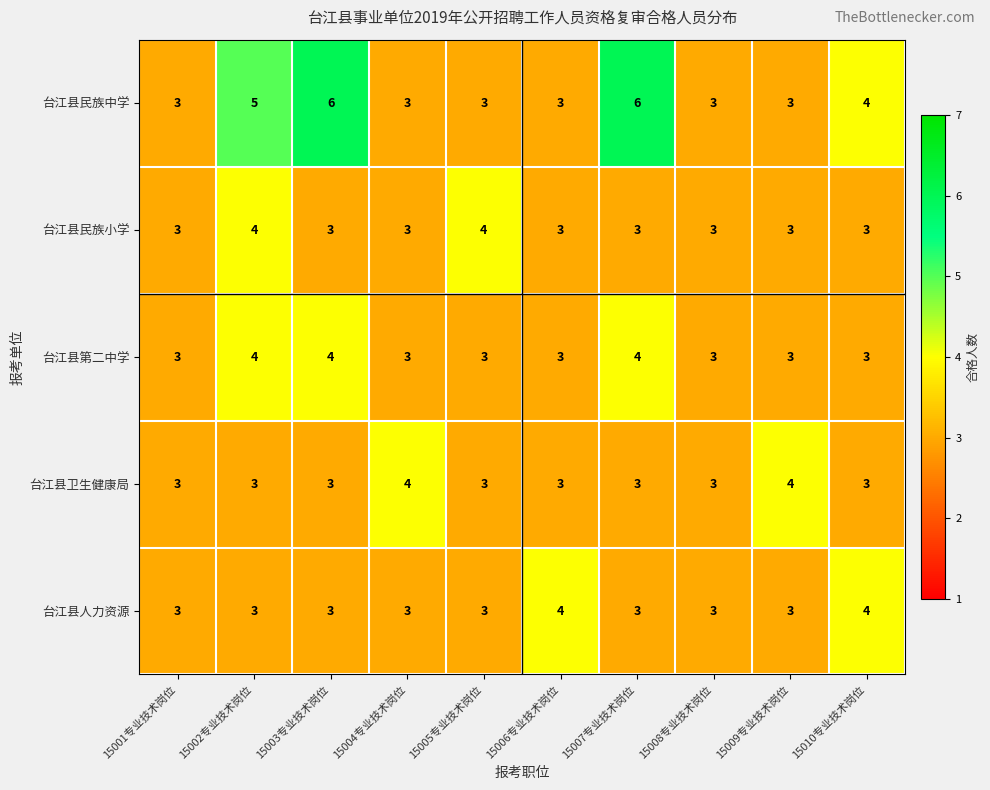

What is the average value of the 台江县卫生健康局 series?

3